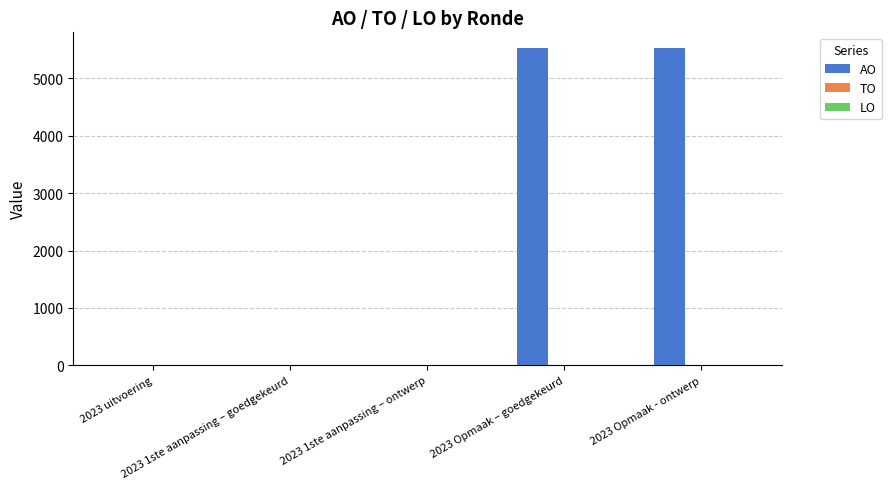

What is the sum of all values?

11054